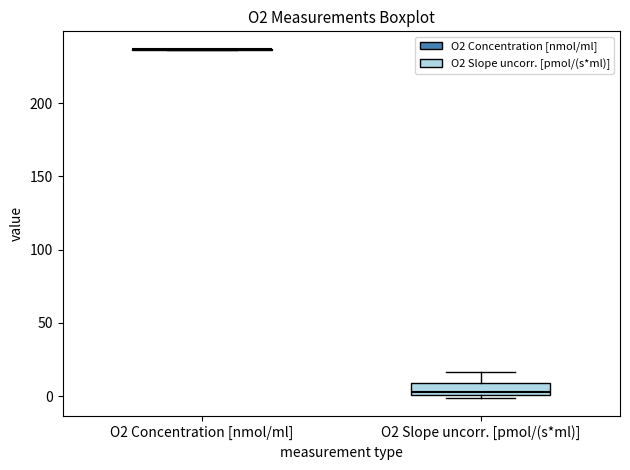

Which box is the tallest, from its lower edge to its upper edge?

O2 Slope uncorr. [pmol/(s*ml)]